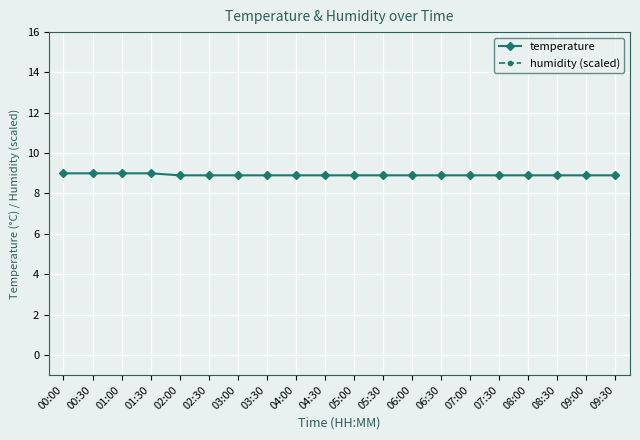

Reading right to left, what are all the values shown in this chart?

temperature: 8.9	8.9	8.9	8.9	8.9	8.9	8.9	8.9	8.9	8.9	8.9	8.9	8.9	8.9	8.9	8.9	9.0	9.0	9.0	9.0
humidity (scaled): 16.7	16.7	16.7	16.7	16.7	16.7	16.7	16.7	16.7	16.7	16.7	16.7	16.7	16.7	16.7	16.7	16.7	16.7	16.7	16.7